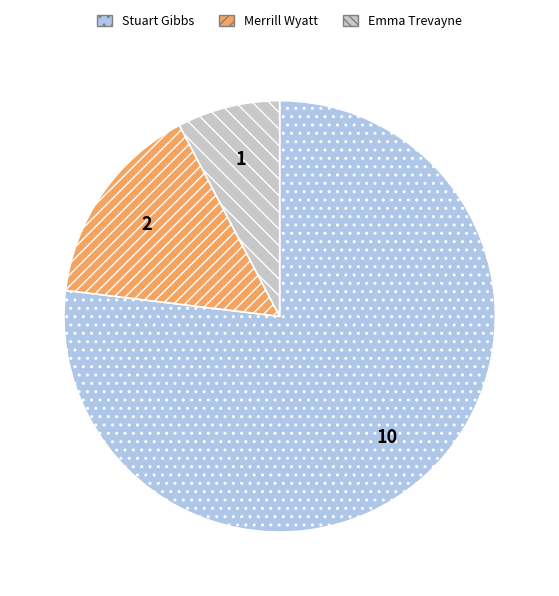

True or false: Stuart Gibbs accounts for 77% of the total.

True